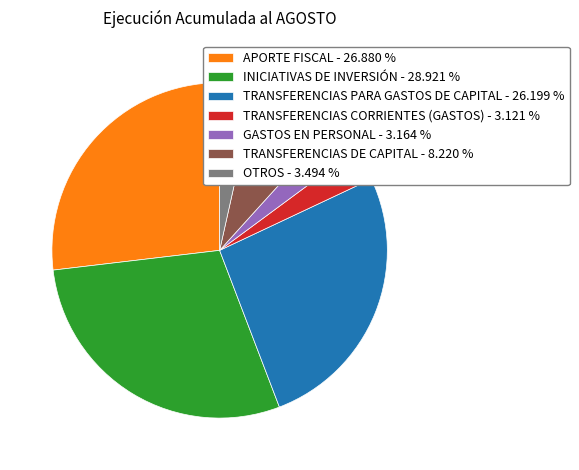

What is the ratio of the value at TRANSFERENCIAS DE CAPITAL - 8.220 % to the value at TRANSFERENCIAS PARA GASTOS DE CAPITAL - 26.199 %?

0.3